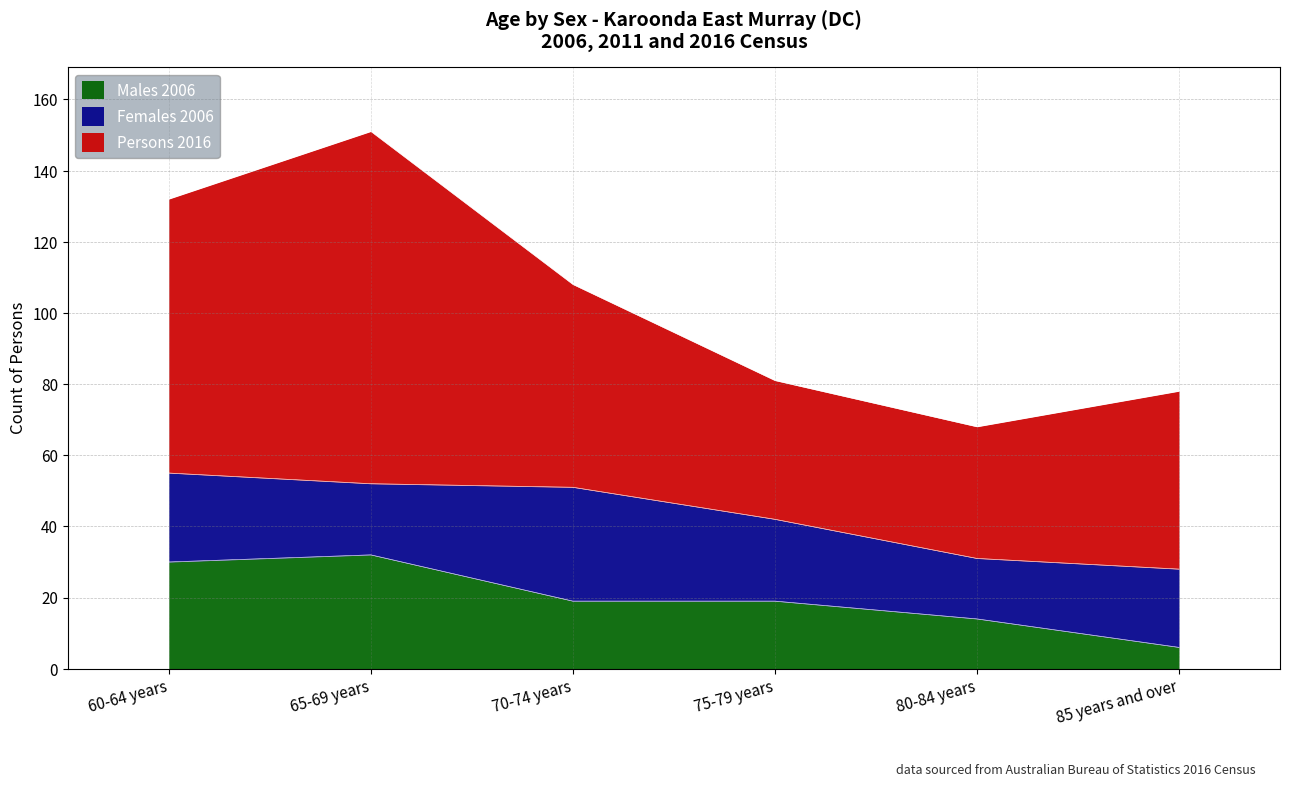

Between 60-64 years and 85 years and over, which series saw the biggest shift?

Persons 2016